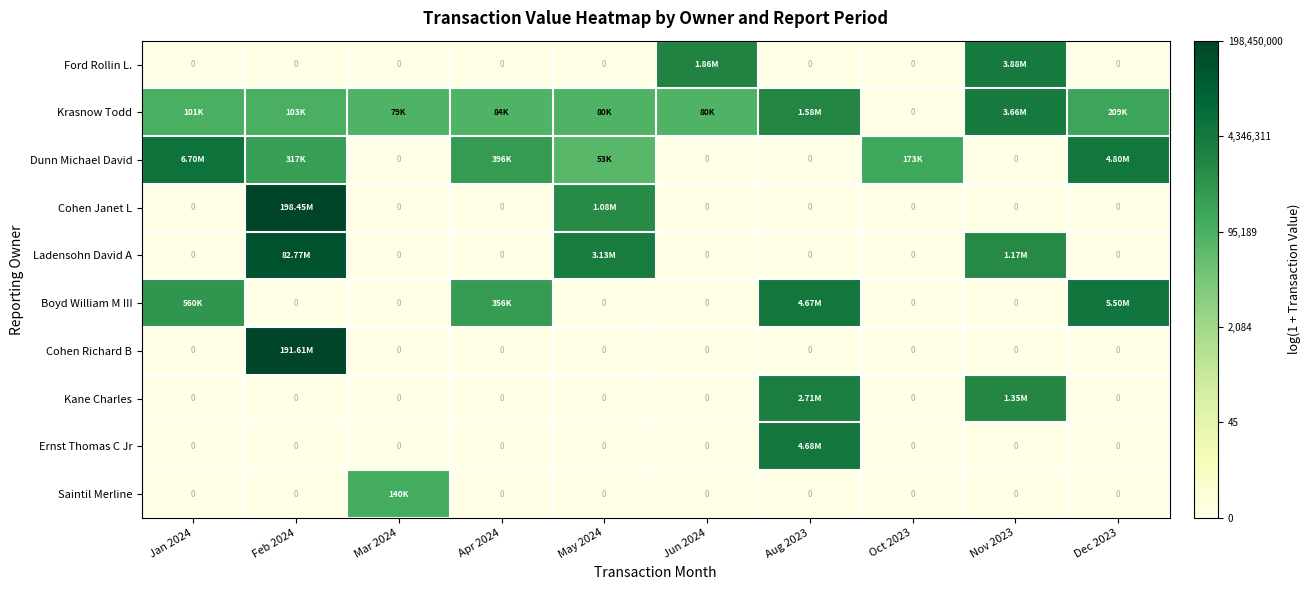

Rank the series at Aug 2023 from highest to lowest value.

Ernst Thomas C Jr, Boyd William M III, Kane Charles, Krasnow Todd, Ford Rollin L., Dunn Michael David, Cohen Janet L, Ladensohn David A, Cohen Richard B, Saintil Merline